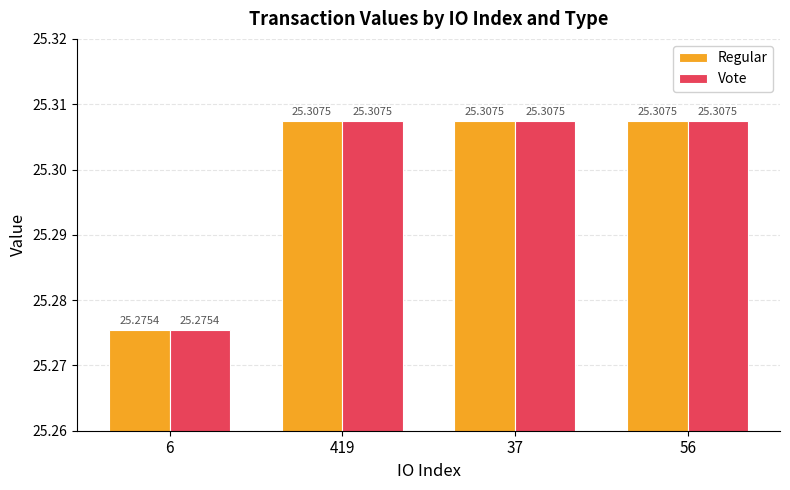

At how many categories does at least one series exceed 25?

4